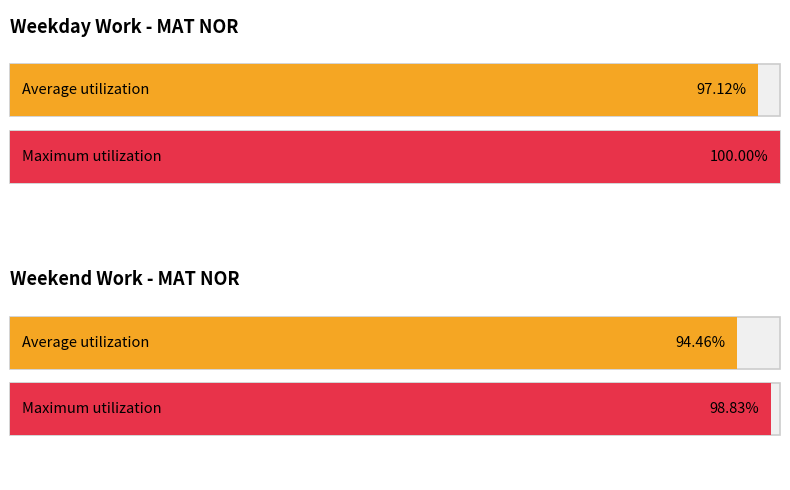

True or false: Maximum utilization has a value of 15.6 at 25.

False